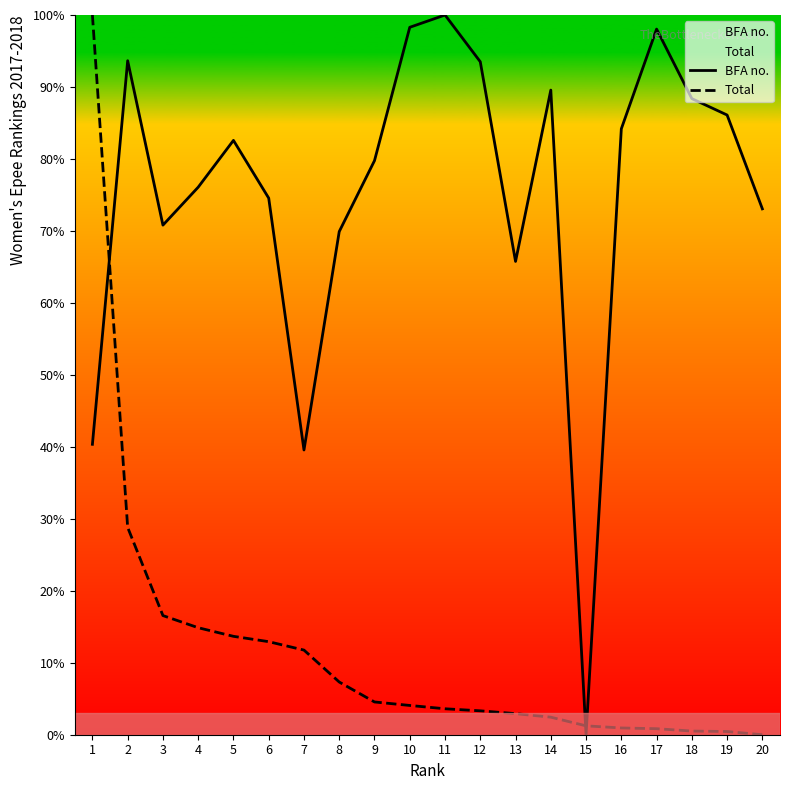

At which category is the sum across all series the highest?

1